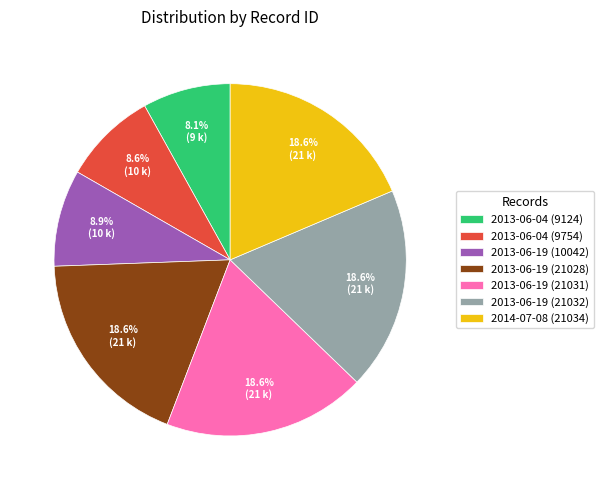

Is there a majority slice in this chart?

No